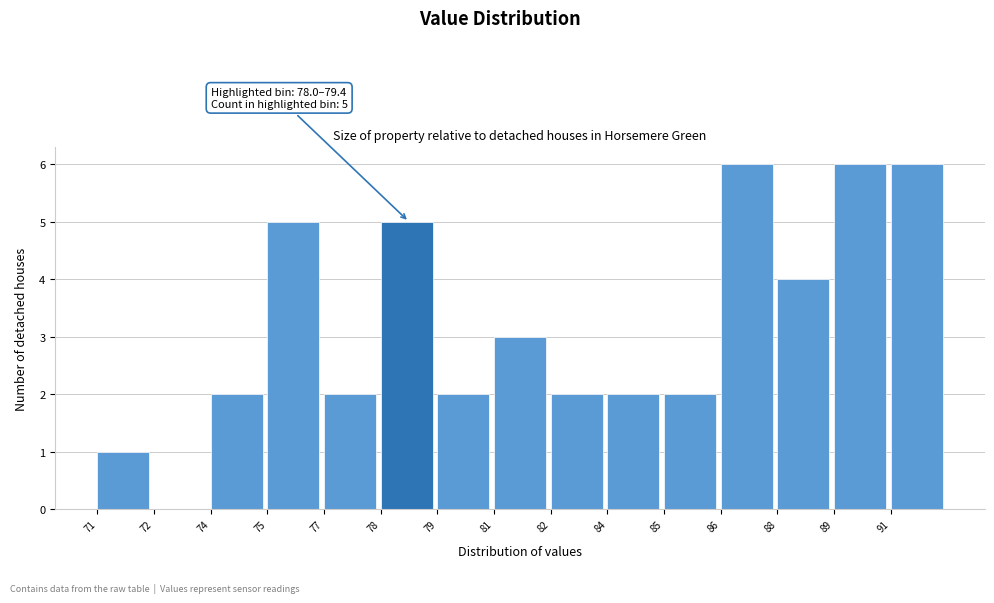

Reading left to right, transcribe all the data shown in this chart.

71=1	72=0	74=2	75=5	77=2	78=5	79=2	81=3	82=2	84=2	85=2	86=6	88=4	89=6	91=6